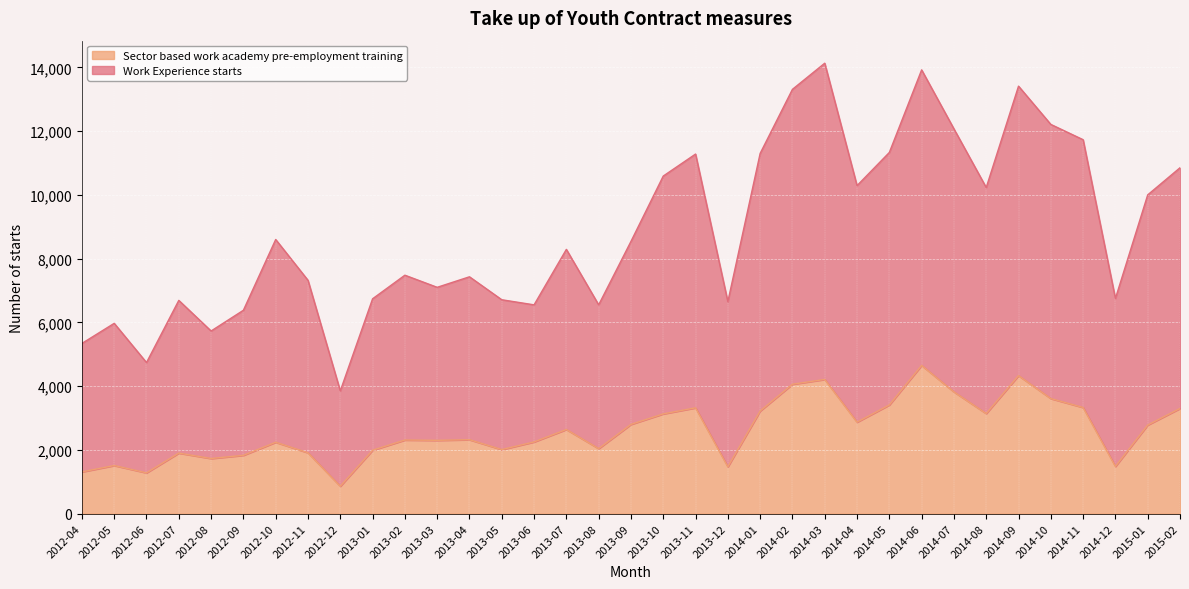

True or false: Sector based work academy pre-employment training has a value of 2240 at 2012-10.

True